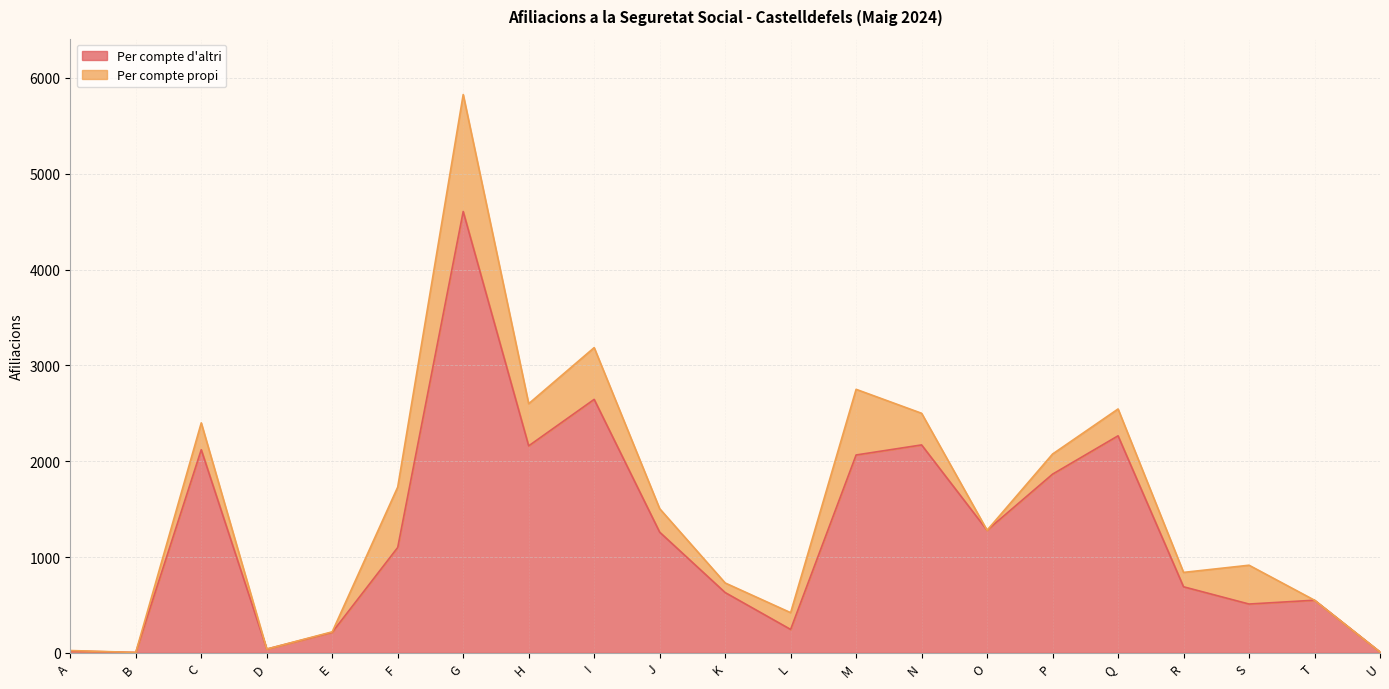

Which category has the lowest value across all series?

B